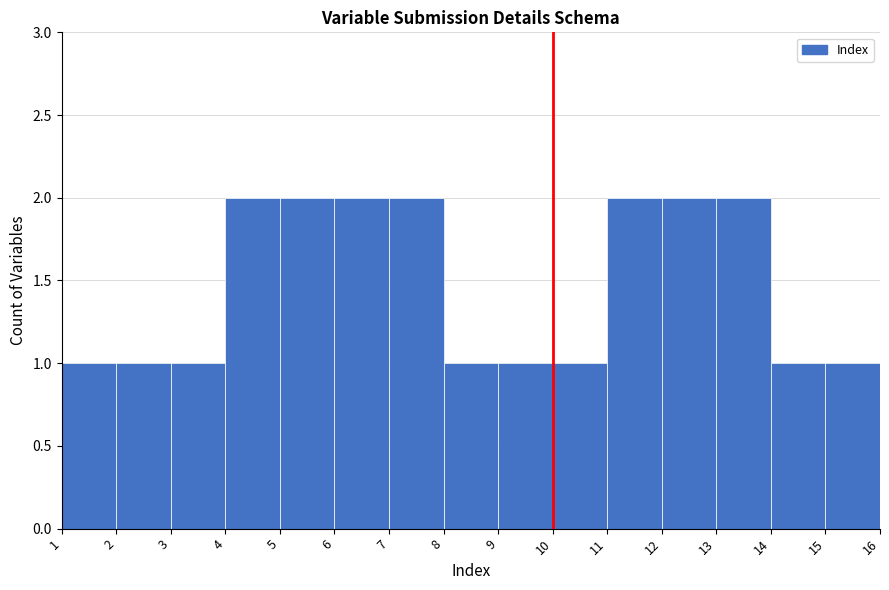

Reading left to right, list every bar in this chart as the range it spans on the x-axis followed by its height. The values are not printed on the chart, so give them approximately, as read against the axis.

1 to 2: 1
2 to 3: 1
3 to 4: 1
4 to 5: 2
5 to 6: 2
6 to 7: 2
7 to 8: 2
8 to 9: 1
9 to 10: 1
10 to 11: 1
11 to 12: 2
12 to 13: 2
13 to 14: 2
14 to 15: 1
15 to 16: 1